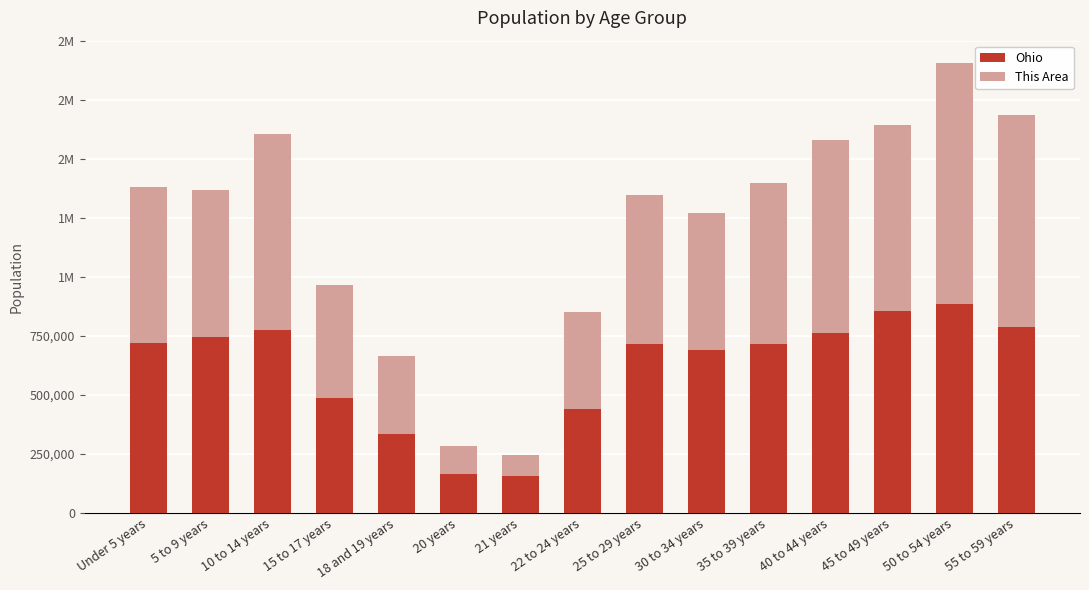

What is the label of the 9th bar from the right?

21 years